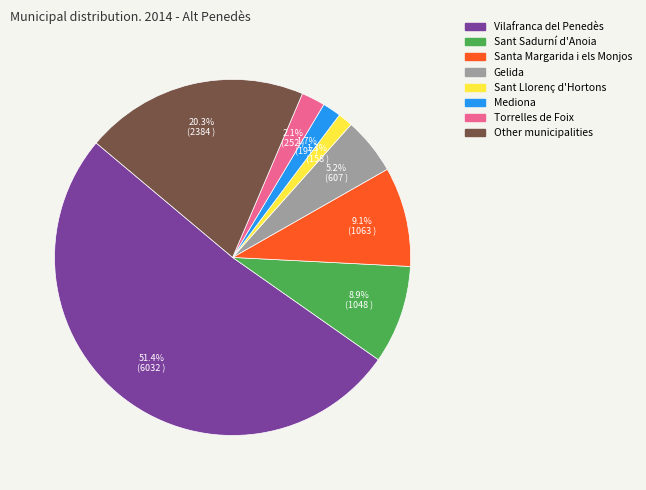

To the nearest percent, what is the difference between the Gelida and Vilafranca del Penedès slice percentages?

46%